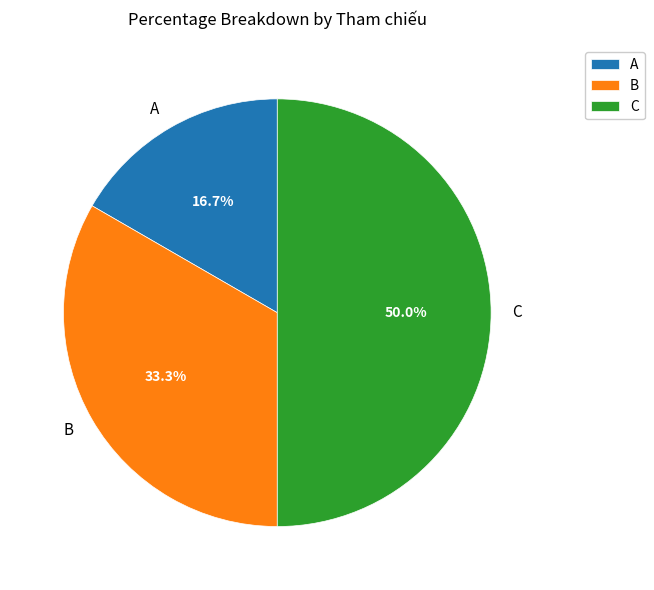

Does B represent more than half of the total?

No